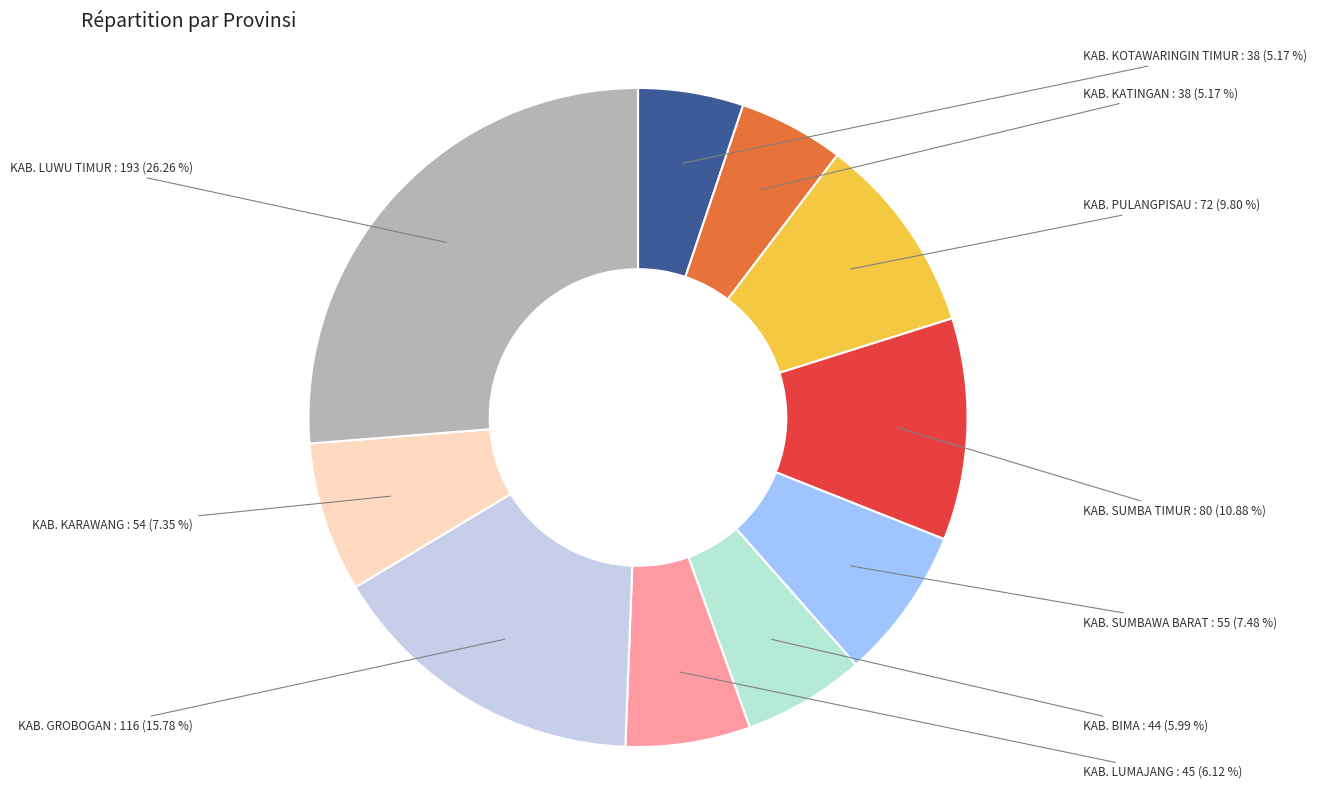

Approximately how many times larger is the value at KAB. SUMBAWA BARAT compared to KAB. KARAWANG?

1.0